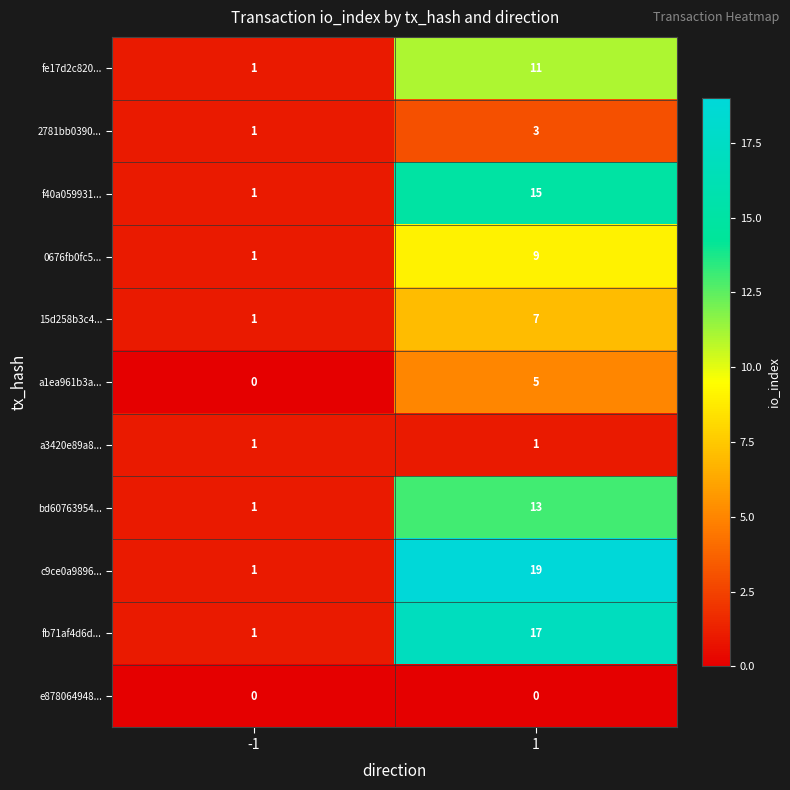

What is the greatest value displayed?

19